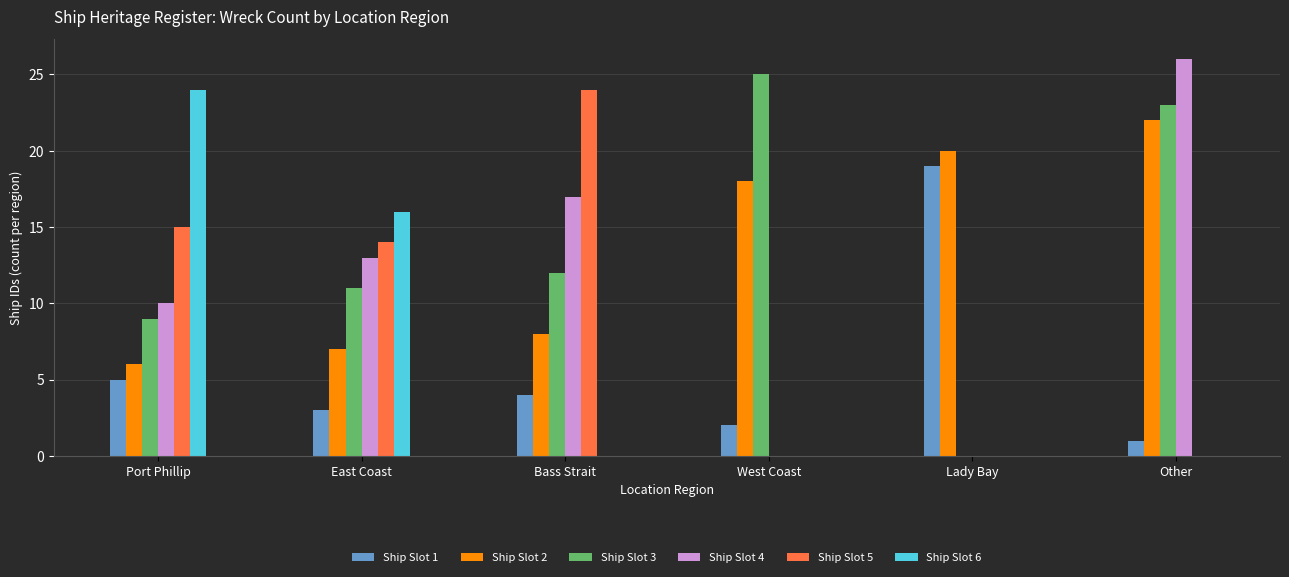

Are the bars horizontal?

No